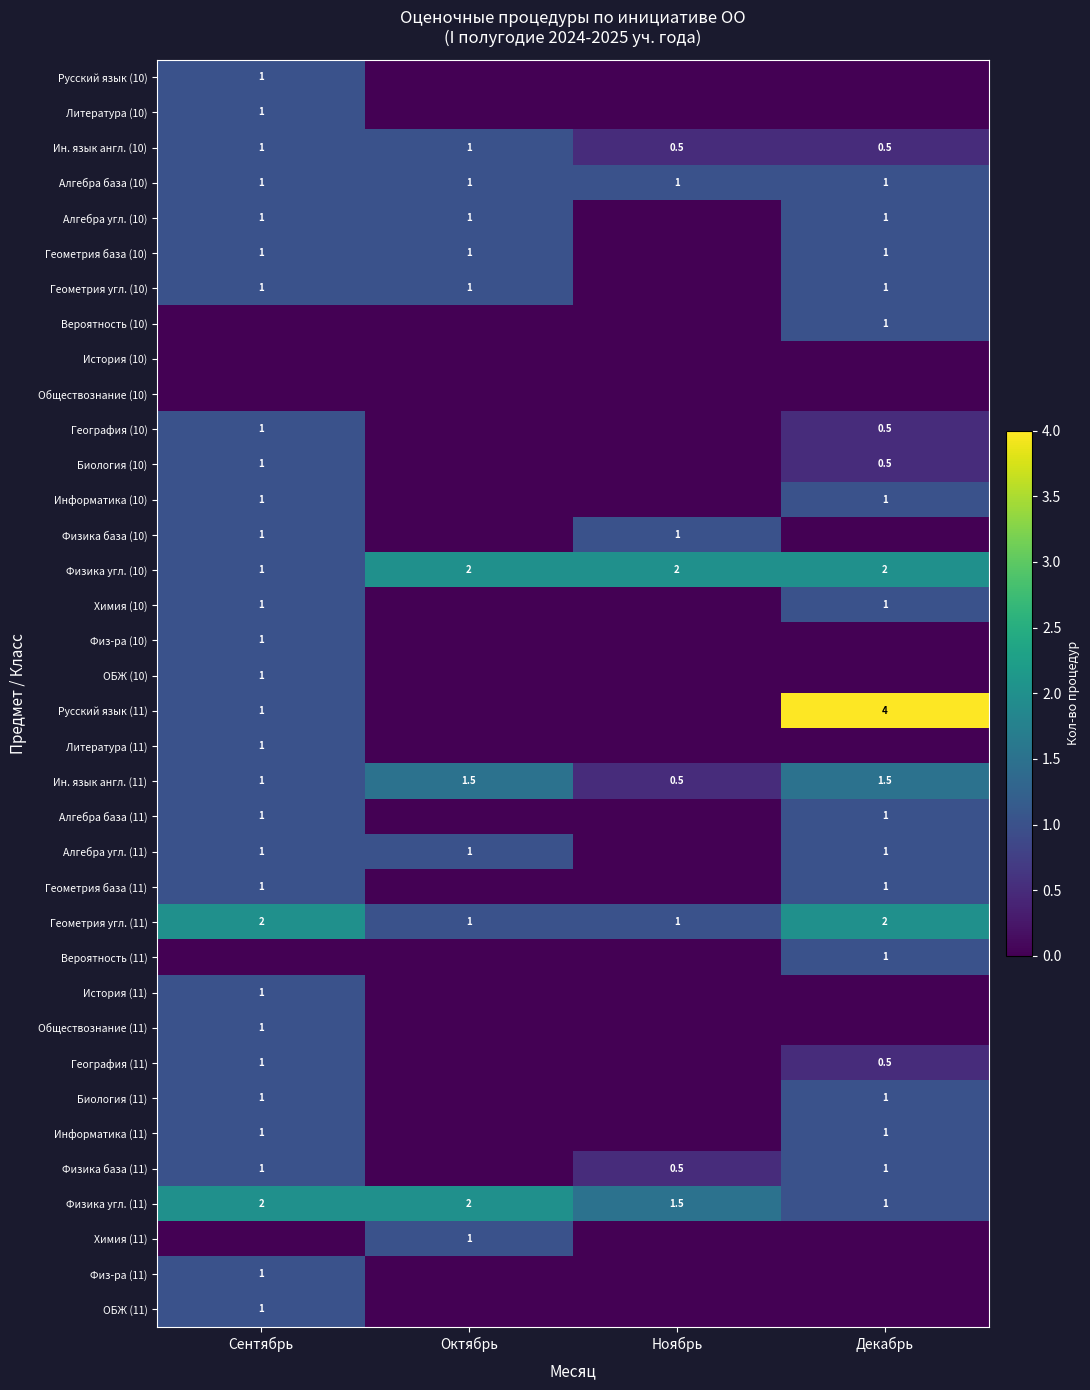

What value does the Алгебра база (10) series have at Декабрь?

1.0